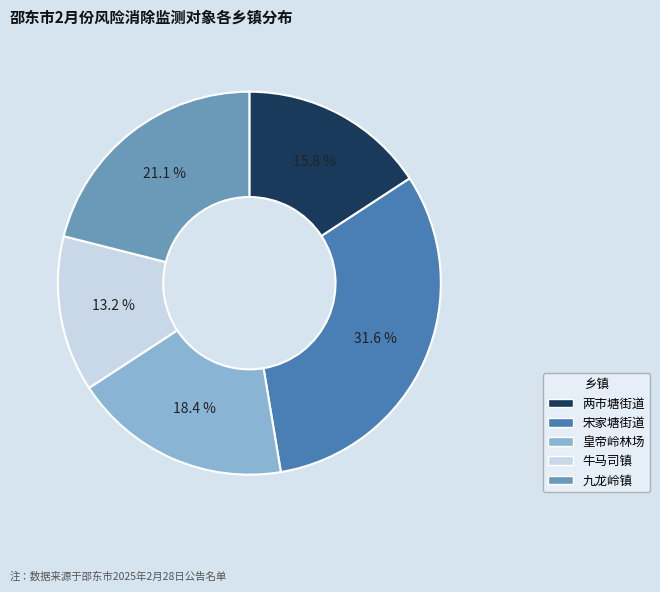

How much of the chart is everything except 宋家塘街道?

68.4%